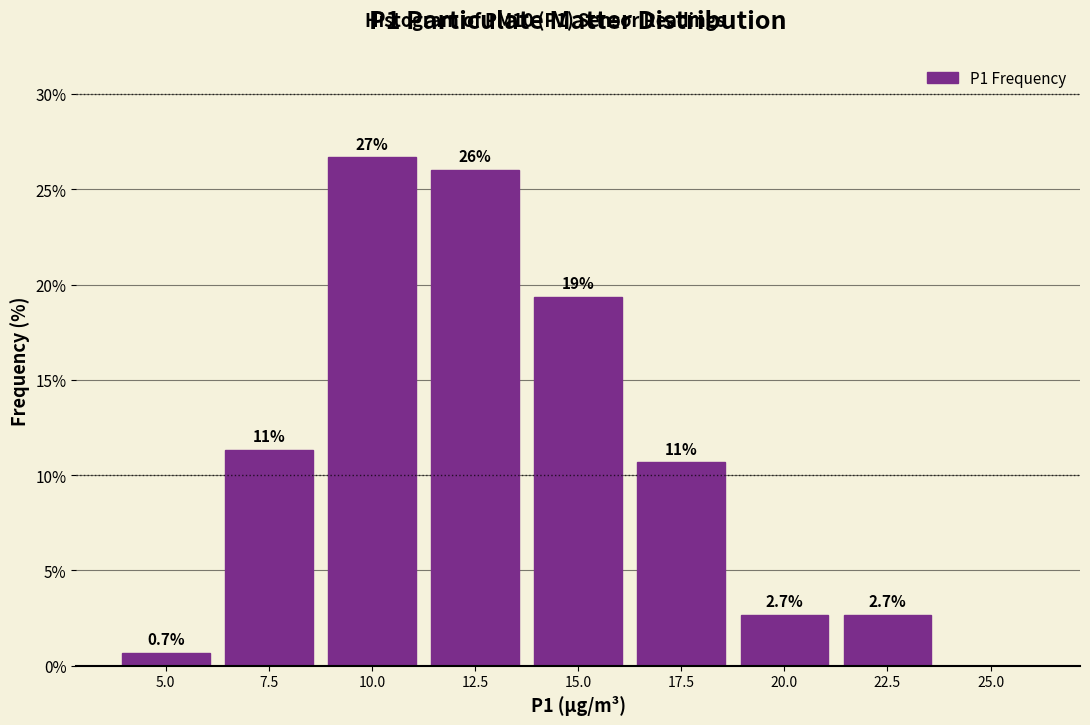

Reading left to right, extract all data points from this chart.

5.0=0.7	7.5=11.3	10.0=26.7	12.5=26.0	15.0=19.3	17.5=10.7	20.0=2.7	22.5=2.7	25.0=0.0